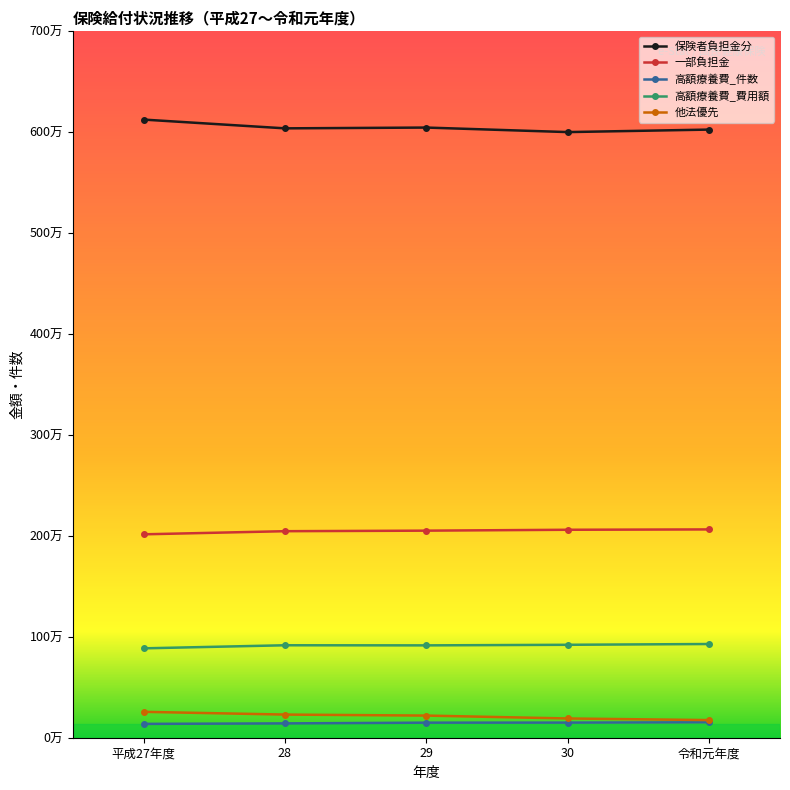

What is the total value across all series at 平成27年度?

9420335